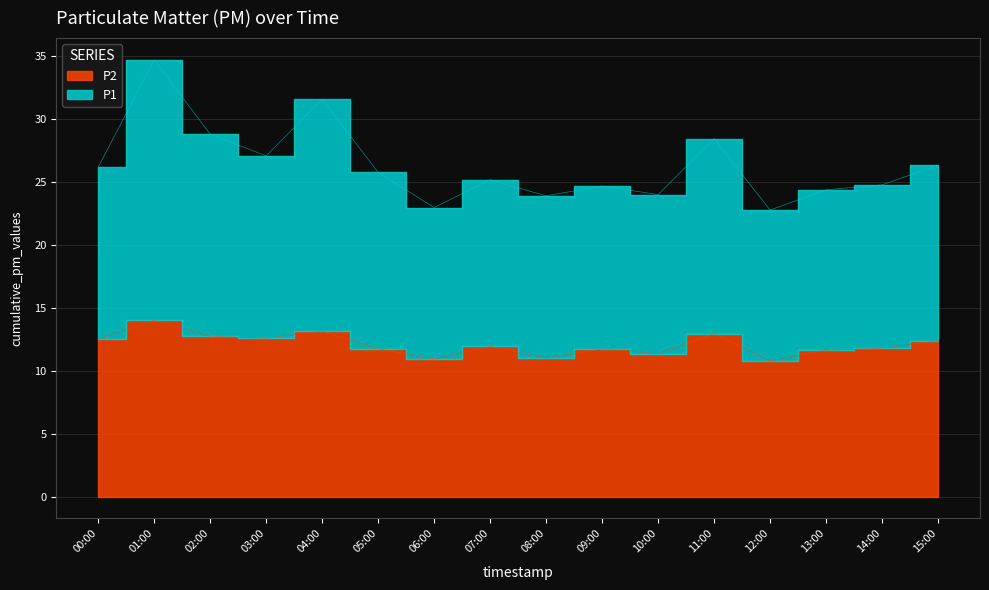

Which series has the largest total across all categories?

P1